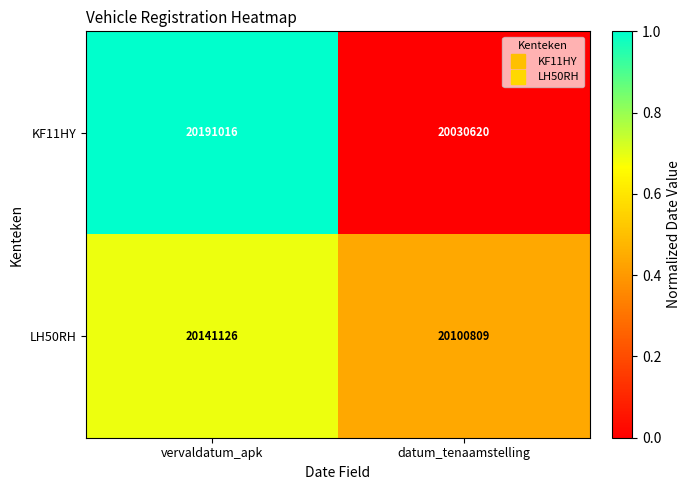

Rank the series by their maximum value, from lowest to highest.

LH50RH, KF11HY